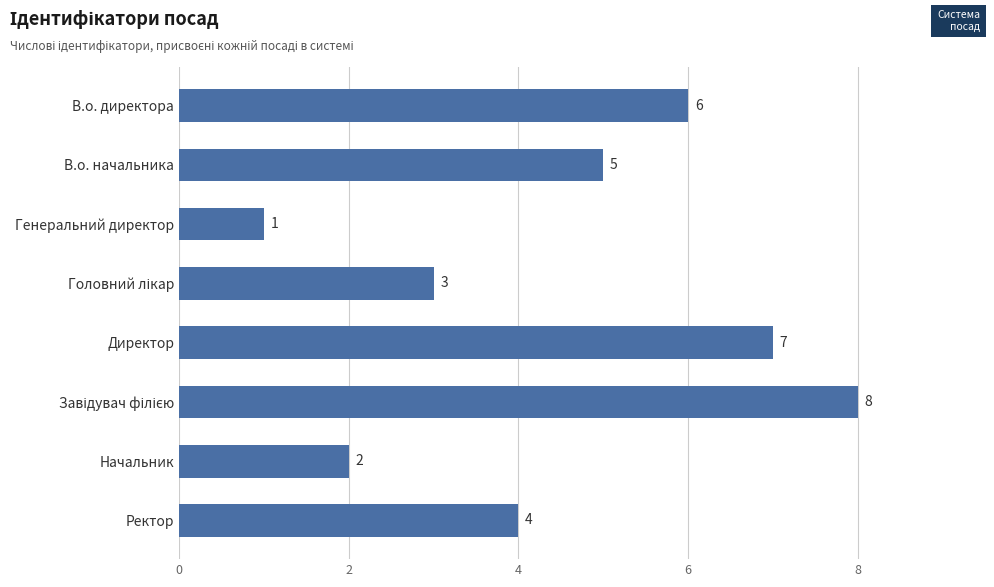

Approximately how many times larger is the value at В.о. директора compared to В.о. начальника?

1.2